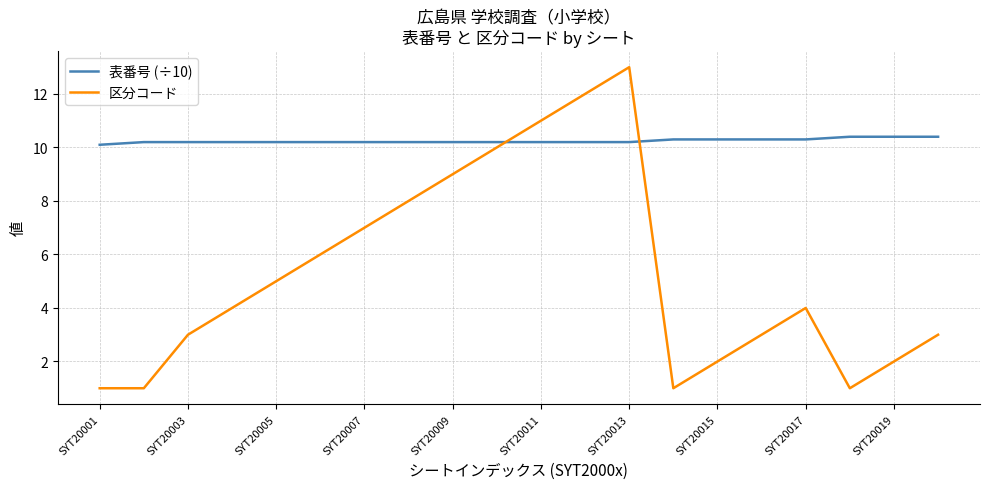

After their last crossing, which series has the higher values: 区分コード or 表番号 (÷10)?

表番号 (÷10)